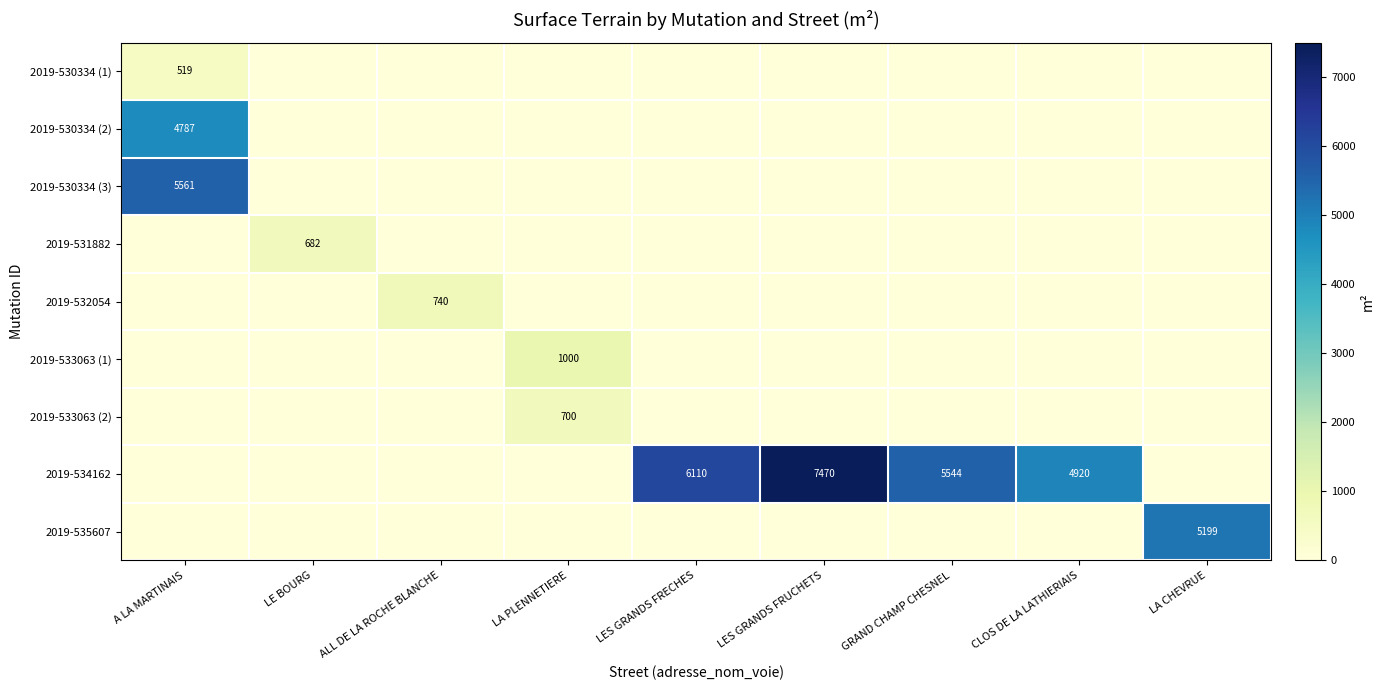

At how many categories does at least one series exceed 7320?

1